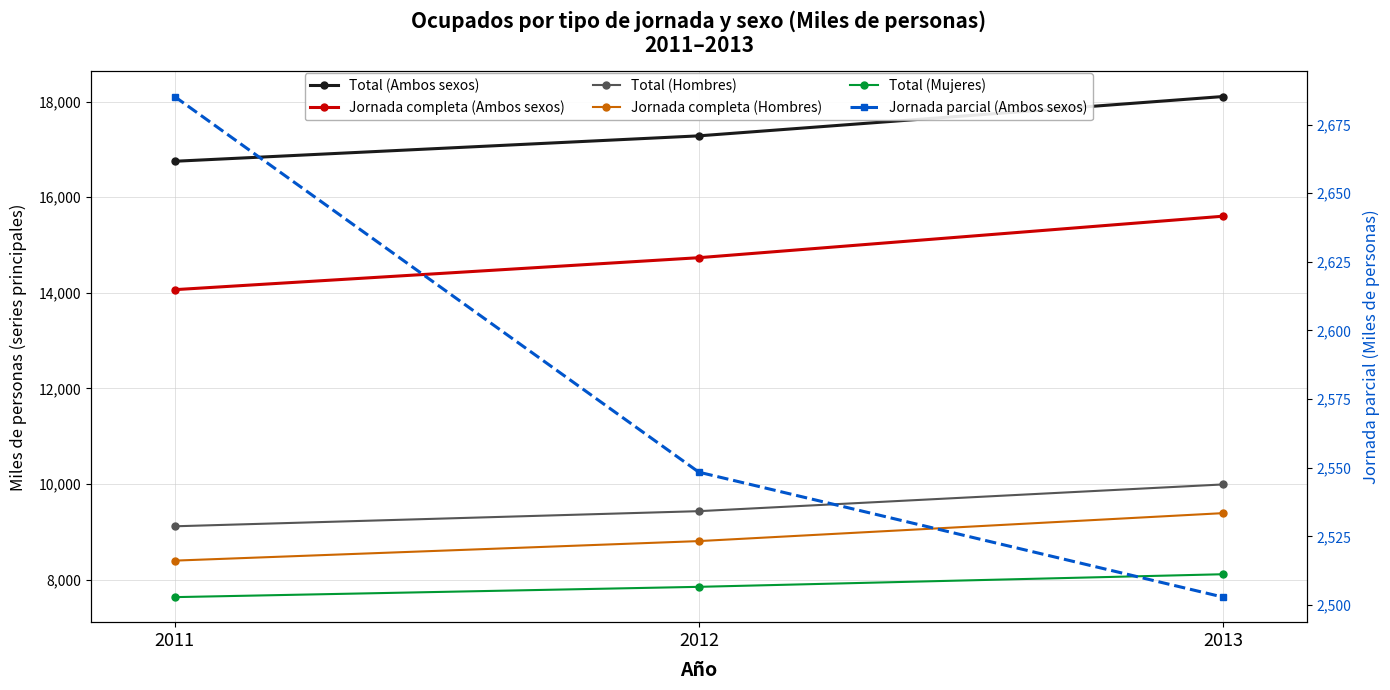

Where is Total (Ambos sexos) nearest to the value 17427?

2012